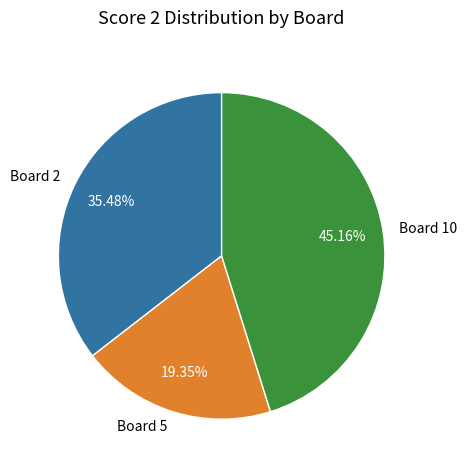

Is there a majority slice in this chart?

No